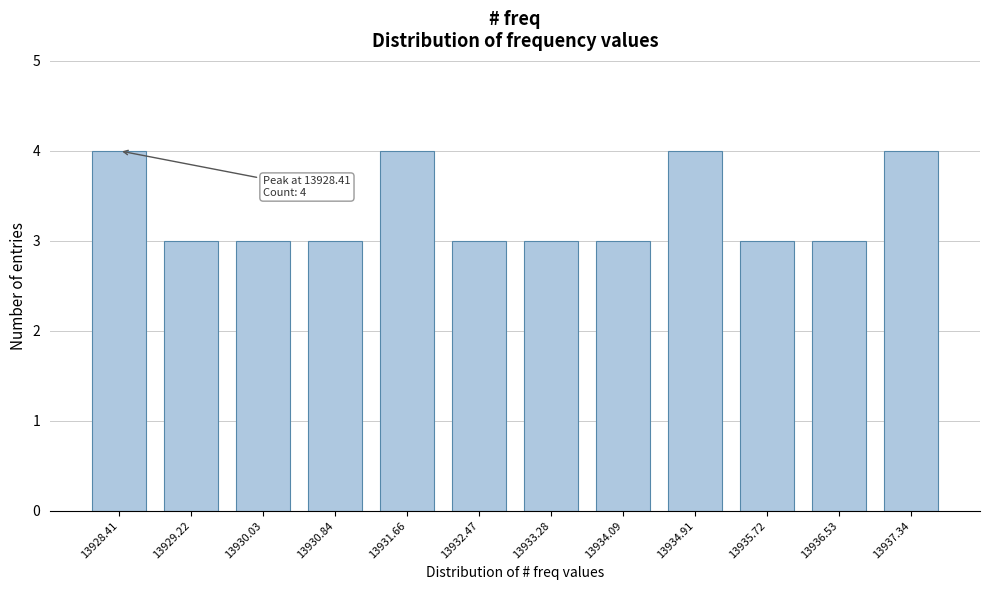

Reading left to right, transcribe all the data shown in this chart.

4	3	3	3	4	3	3	3	4	3	3	4